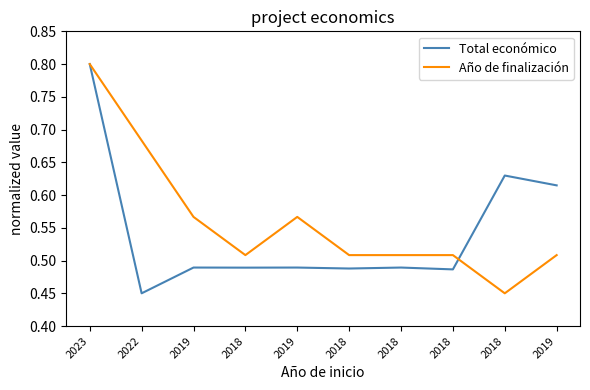

Is this an area chart (filled region under the line)?

No